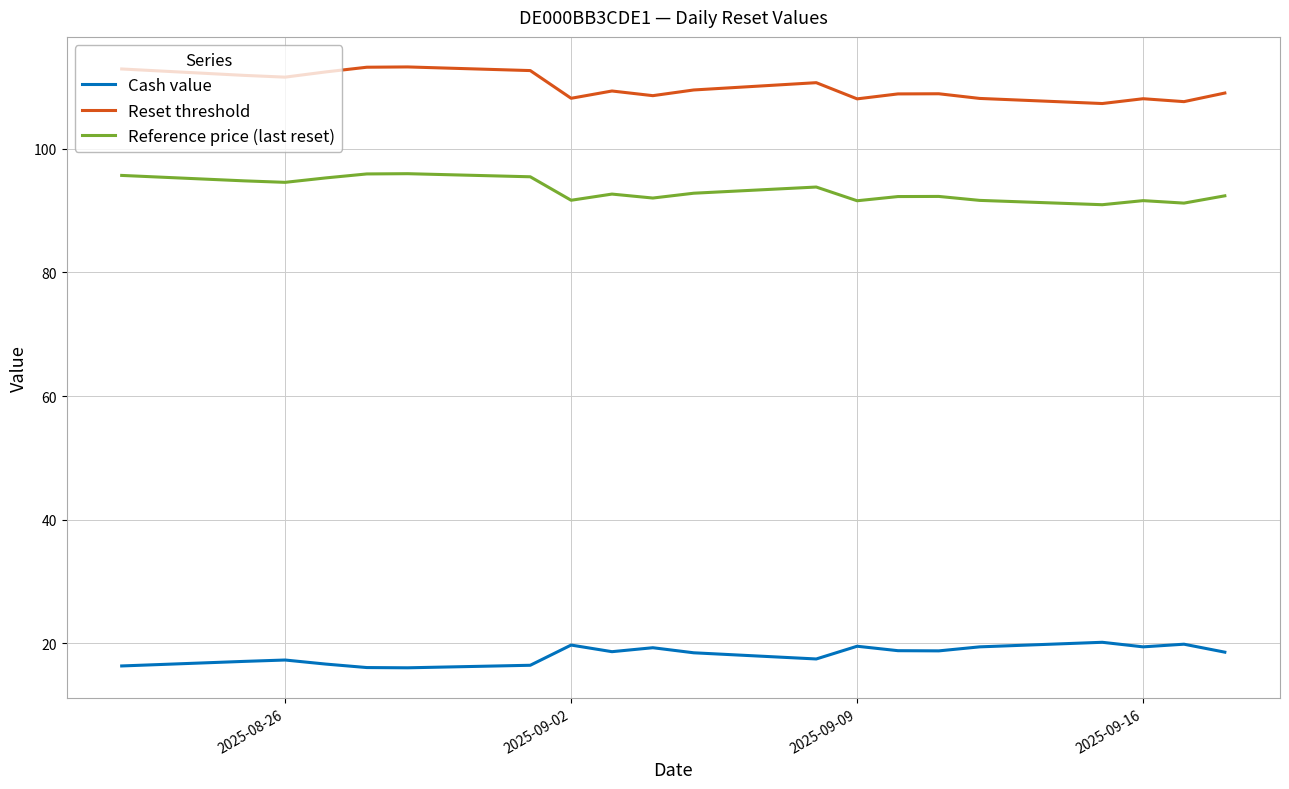

Count the number of data series in this chart.

3